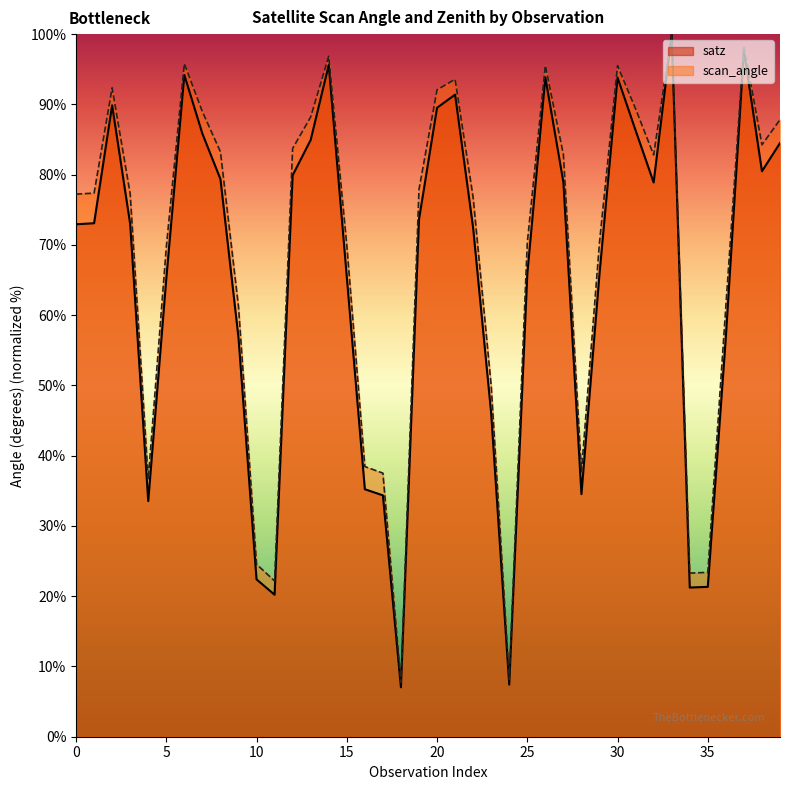

Which category has the lowest value in the satz series?

18